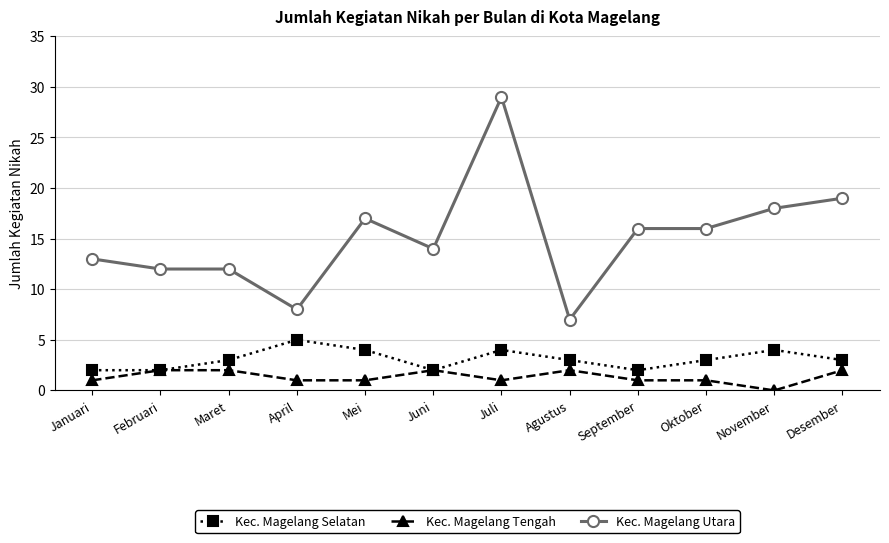

What is the value of the Kec. Magelang Utara point at the 11th from the left?

18